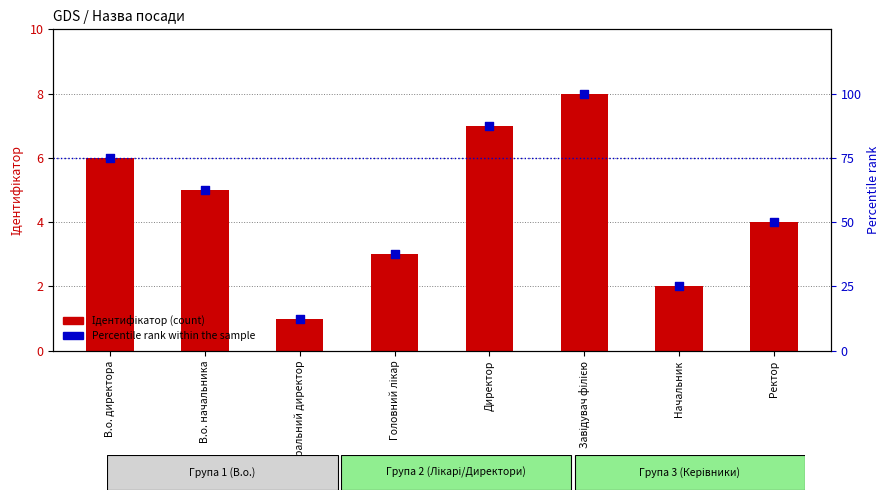

Which series has the largest total across all categories?

Percentile rank within the sample